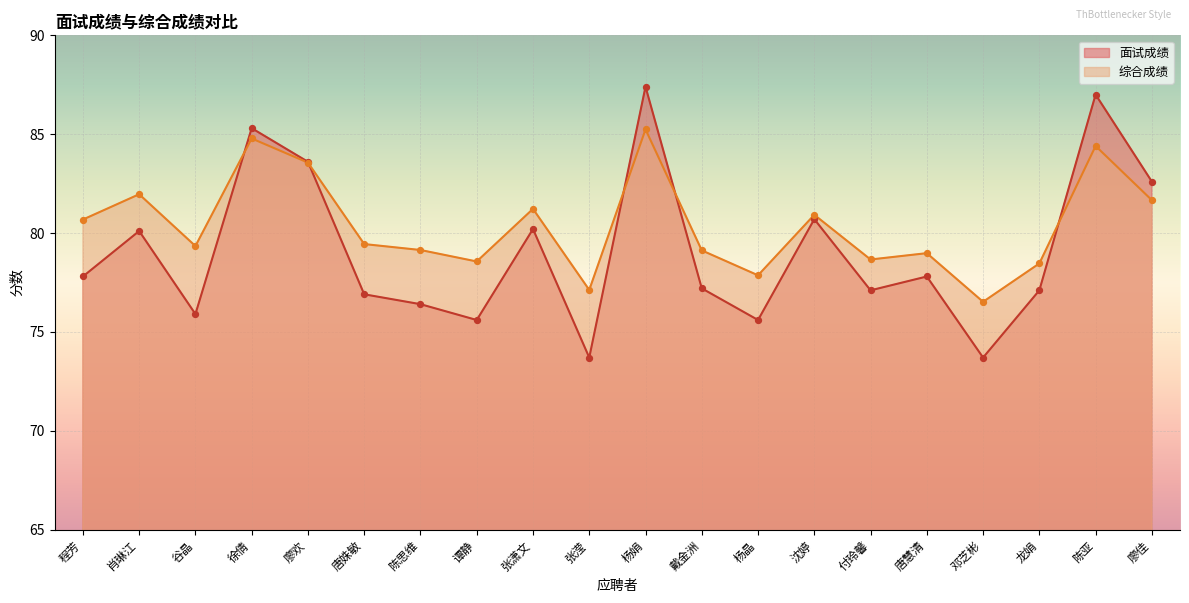

Which series reaches the maximum Y coordinate?

面试成绩